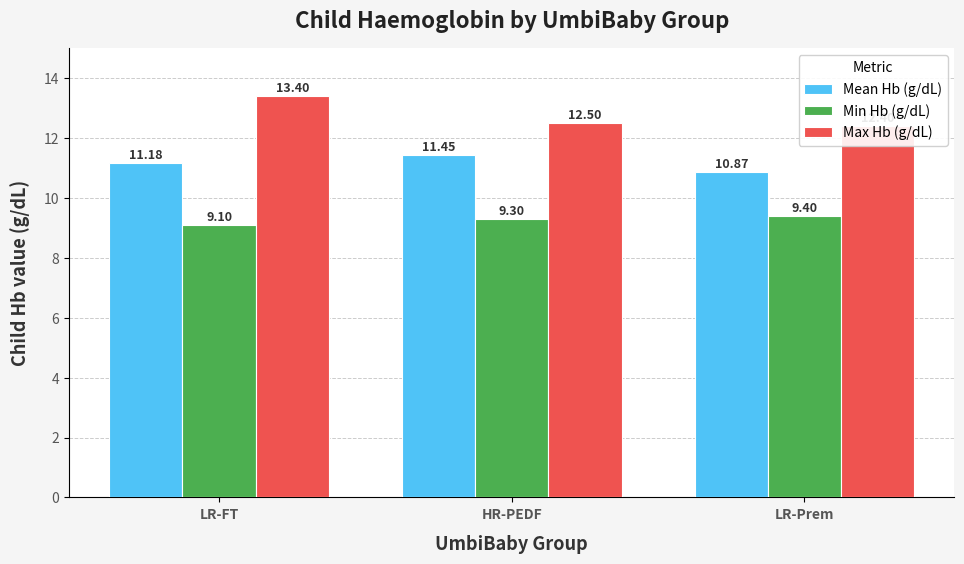

Is it true that Max Hb (g/dL) equals 12.4 at LR-Prem?

True